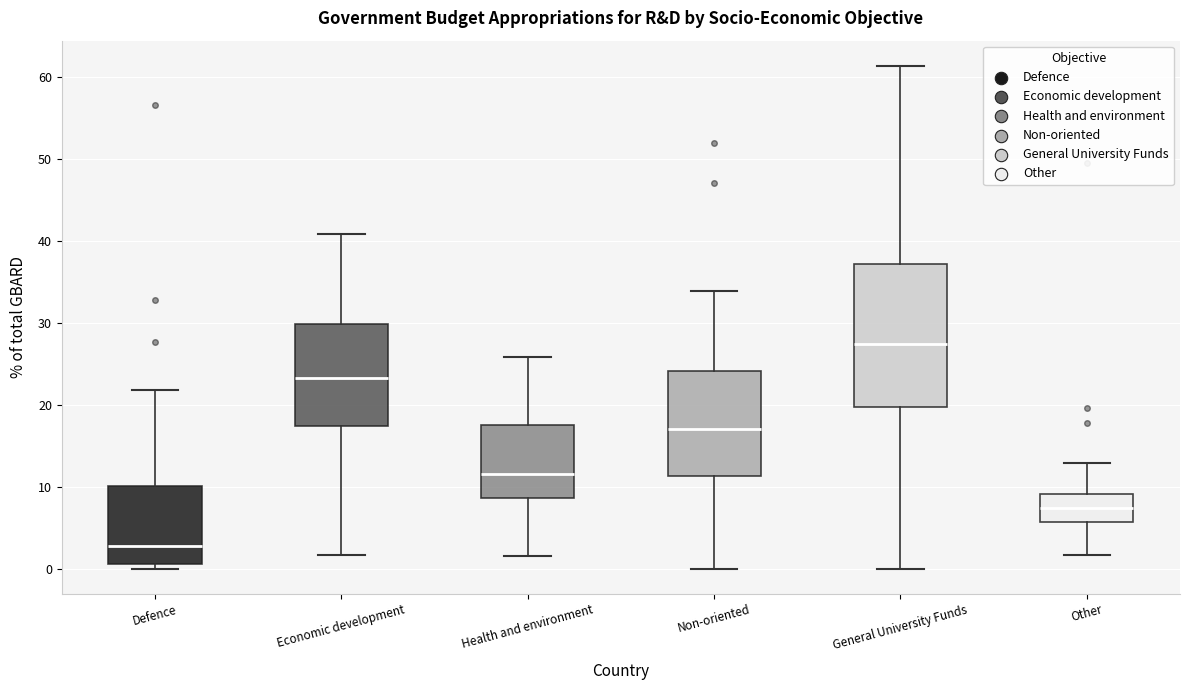

Which box is the tallest, from its lower edge to its upper edge?

General University Funds